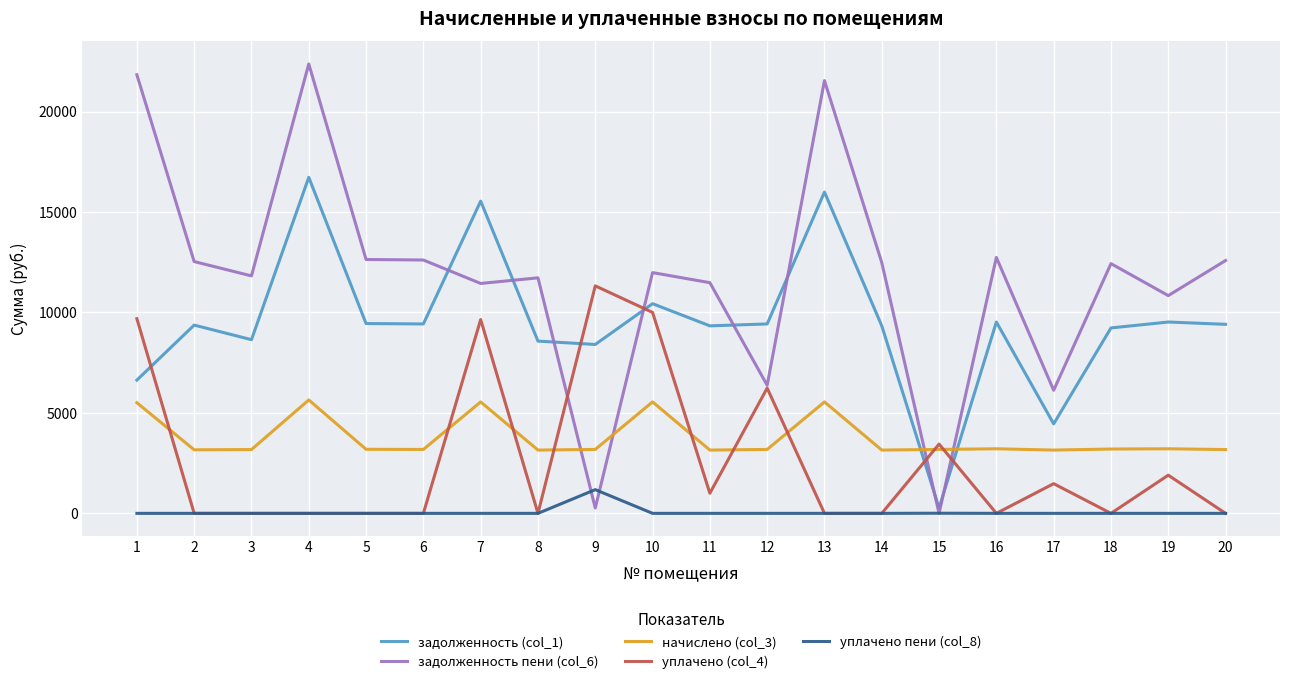

True or false: задолженность (col_1) and уплачено (col_4) intersect in this chart.

True